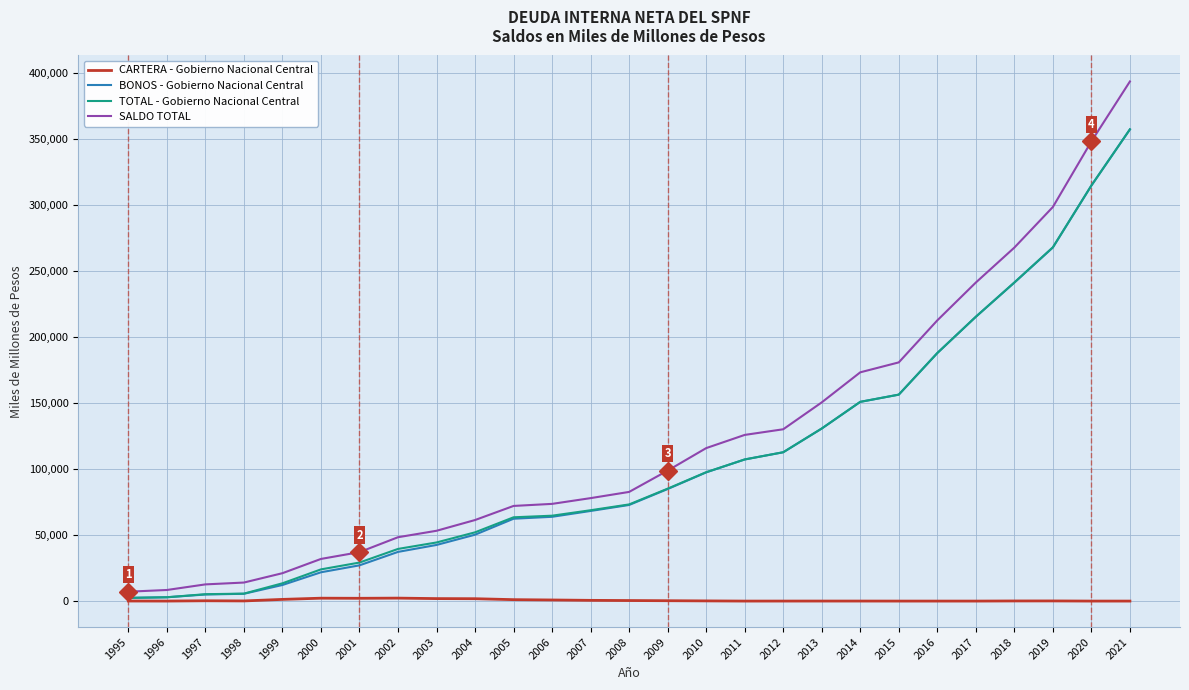

Does the chart have visible grid lines?

Yes